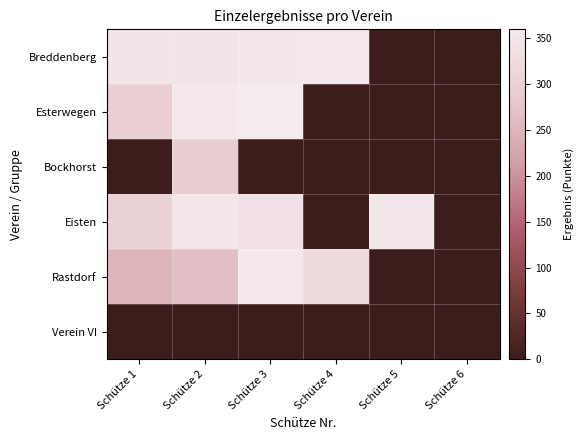

Which series changed the most between Schütze 3 and Schütze 4?

Esterwegen